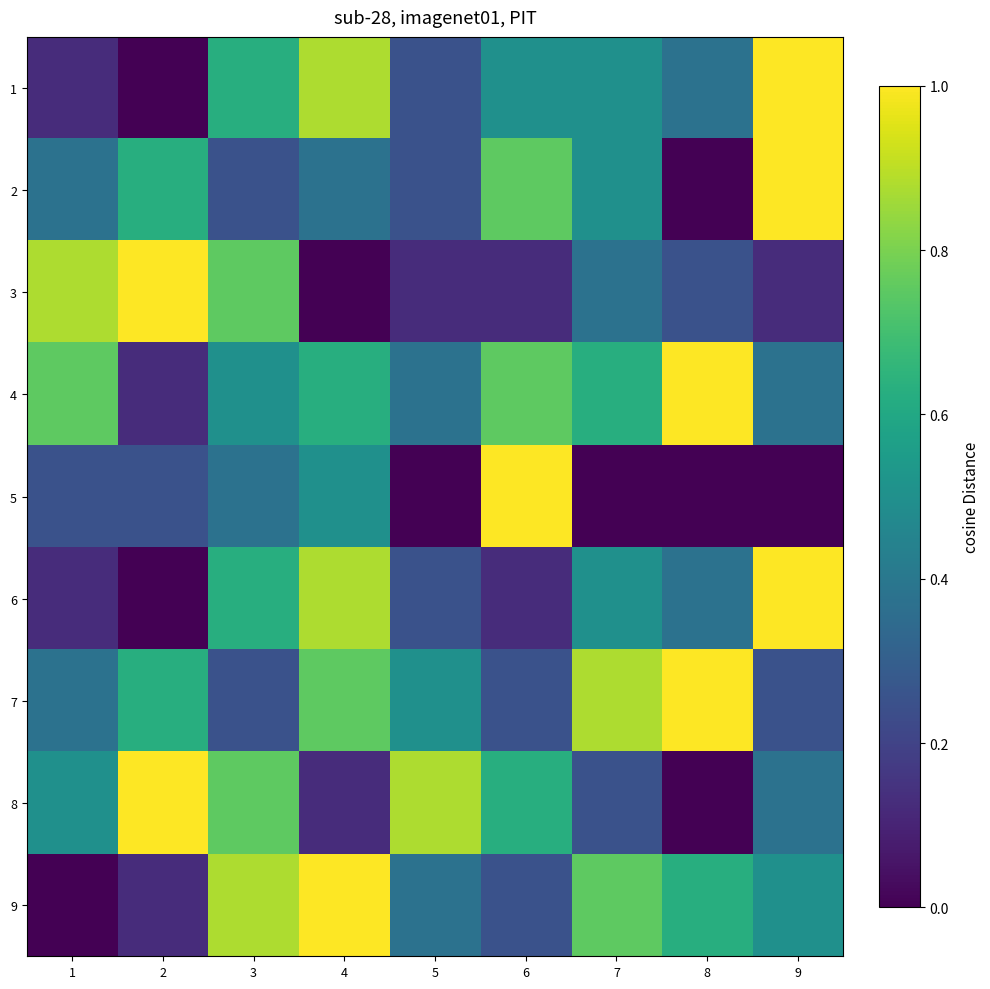

How many distinct data groups are displayed?

9